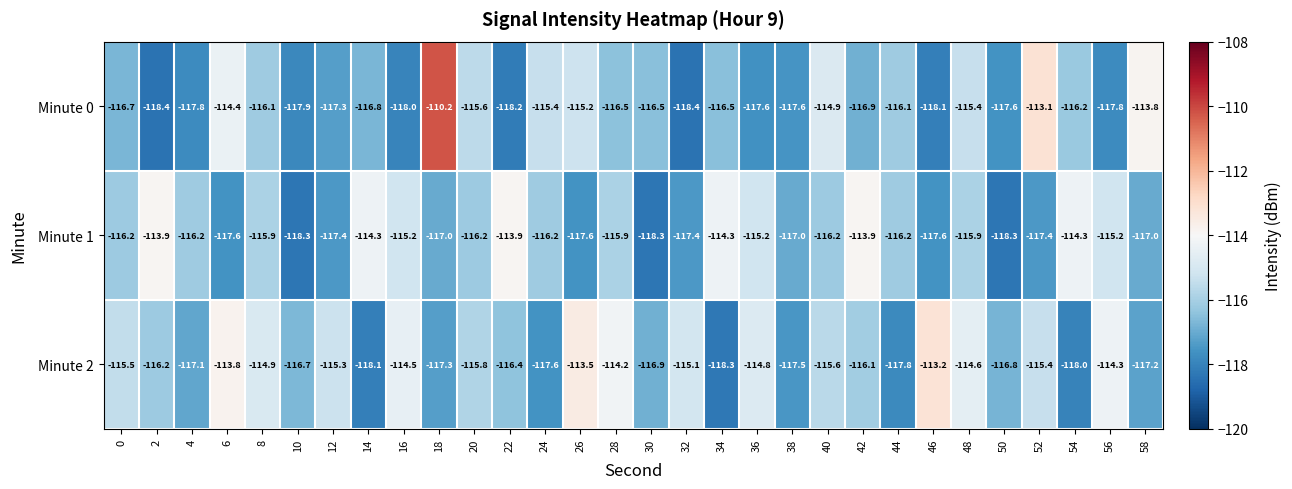

Is the value of Minute 2 at 0 greater than the value of Minute 1 at 46?

Yes